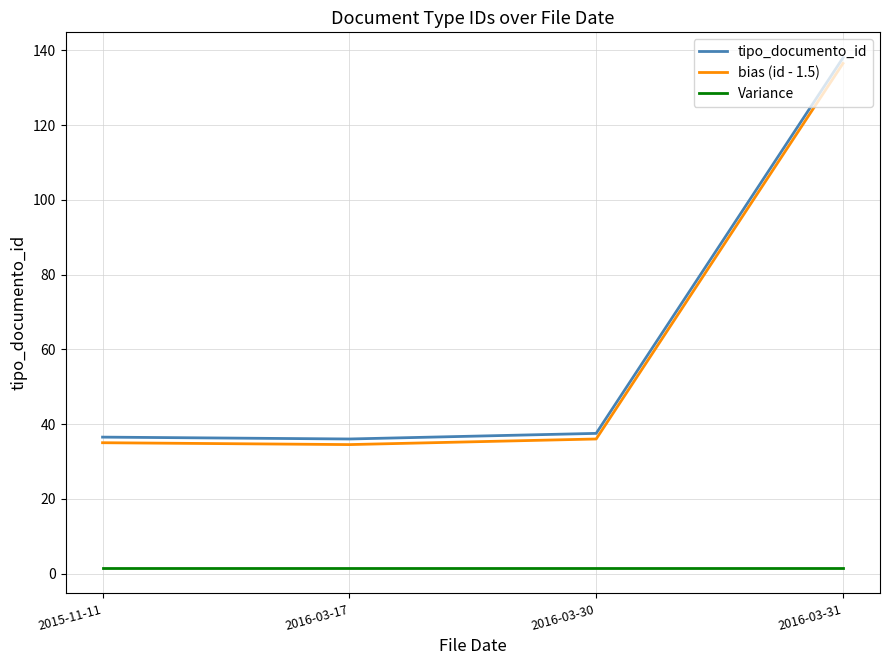

The value of Variance at 2015-11-11 is 1.5. True or false?

True